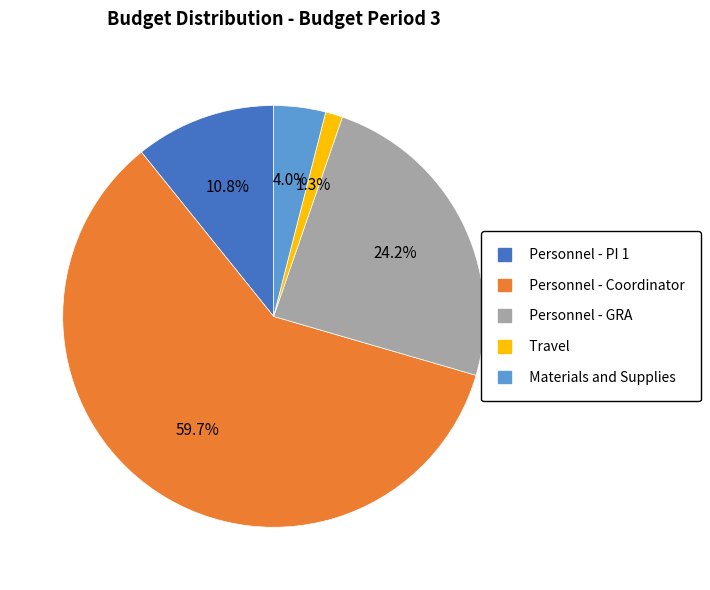

What portion of the pie excludes Travel?

98.7%